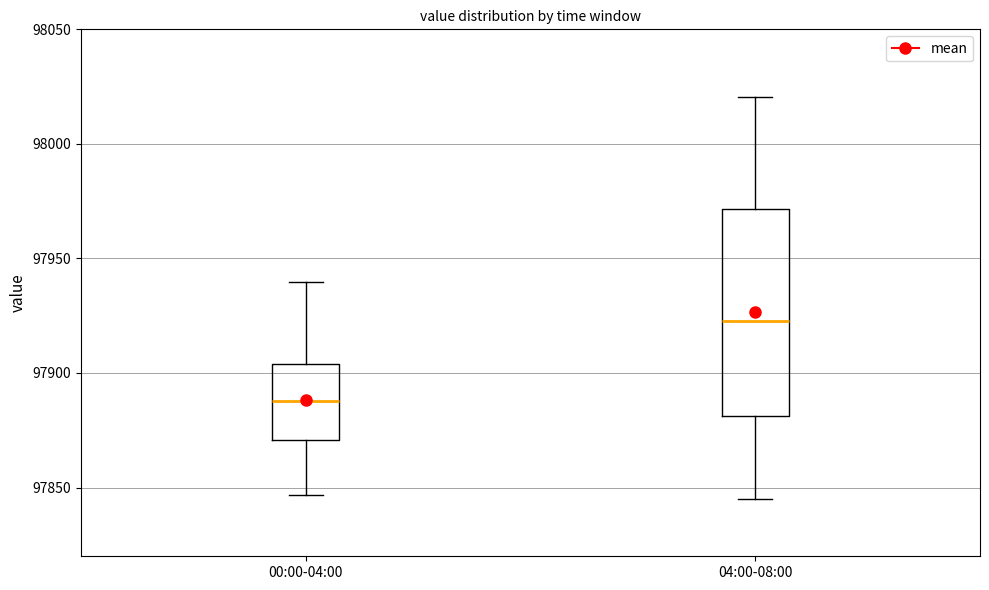

Reading left to right, read every box against the y-axis: the position of its median line, the range the box covers, and the ends of its whiskers. The values are not printed on the chart, so give them approximately, as read against the axis.

00:00-04:00: median 97890, box 97870 to 97905, whiskers 97845 to 97940
04:00-08:00: median 97925, box 97880 to 97970, whiskers 97845 to 98020